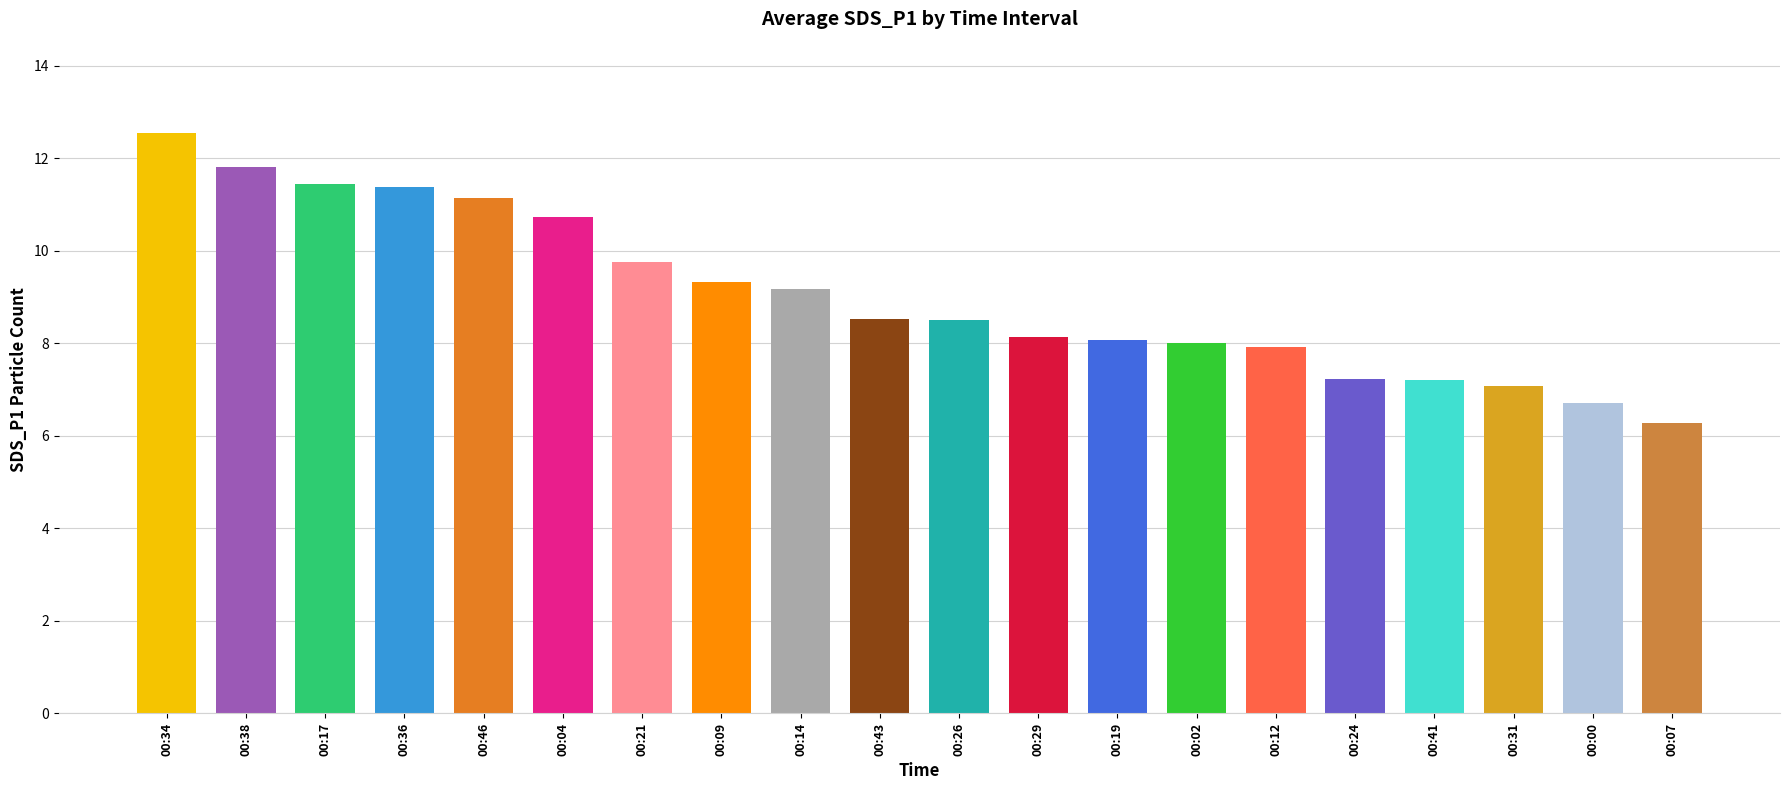

What is the difference between the maximum and minimum values?

6.3